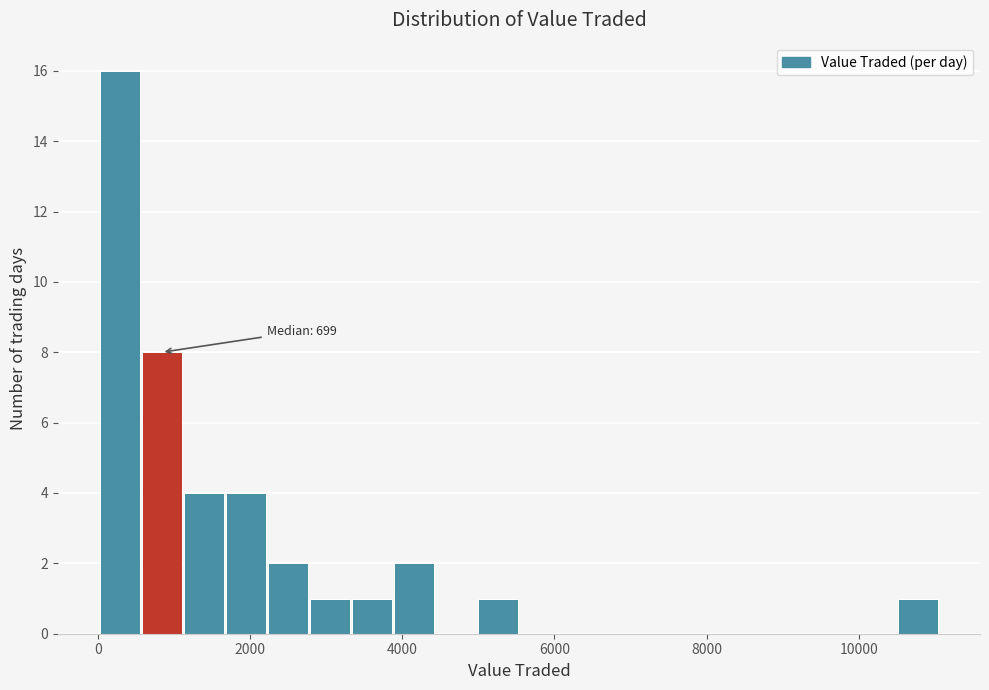

Around what value on the x-axis is the tallest bar? Give the approximate position of its centre, as read against the axis.

200